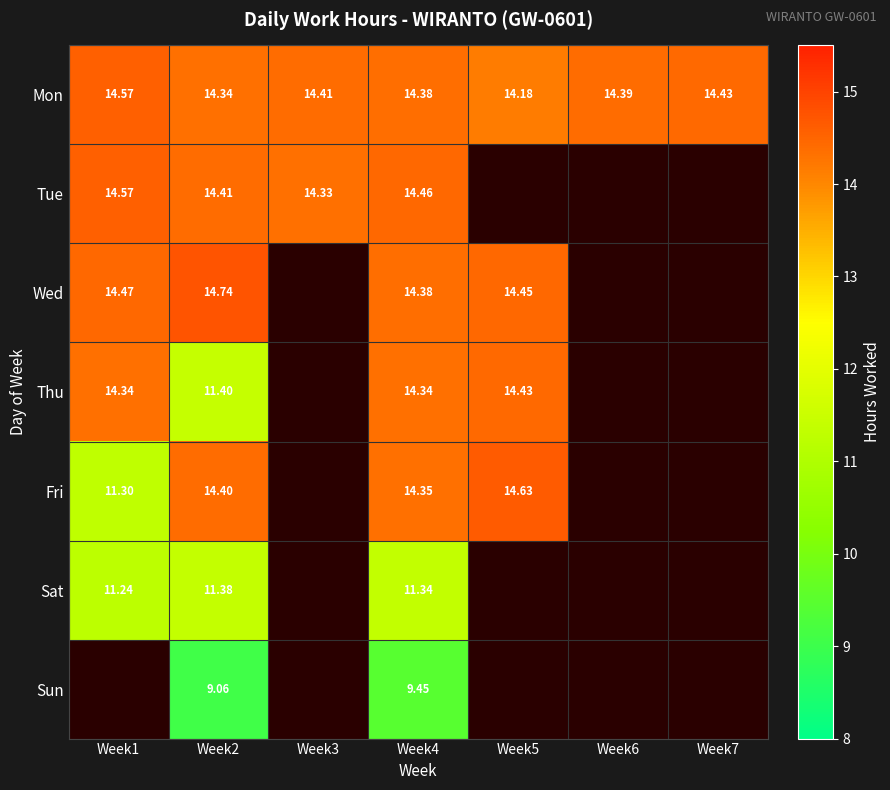

At Week2, list the series in order from smallest to largest.

Sun, Sat, Thu, Mon, Fri, Tue, Wed